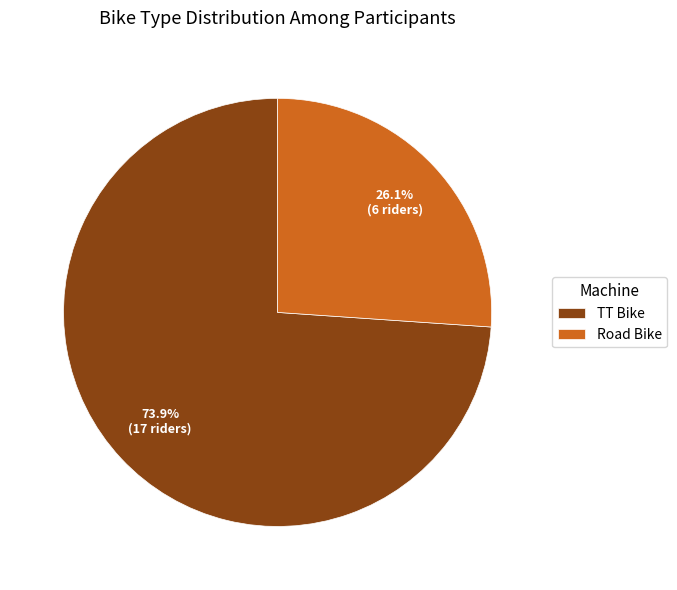

The TT Bike slice represents 74% of the pie. True or false?

True